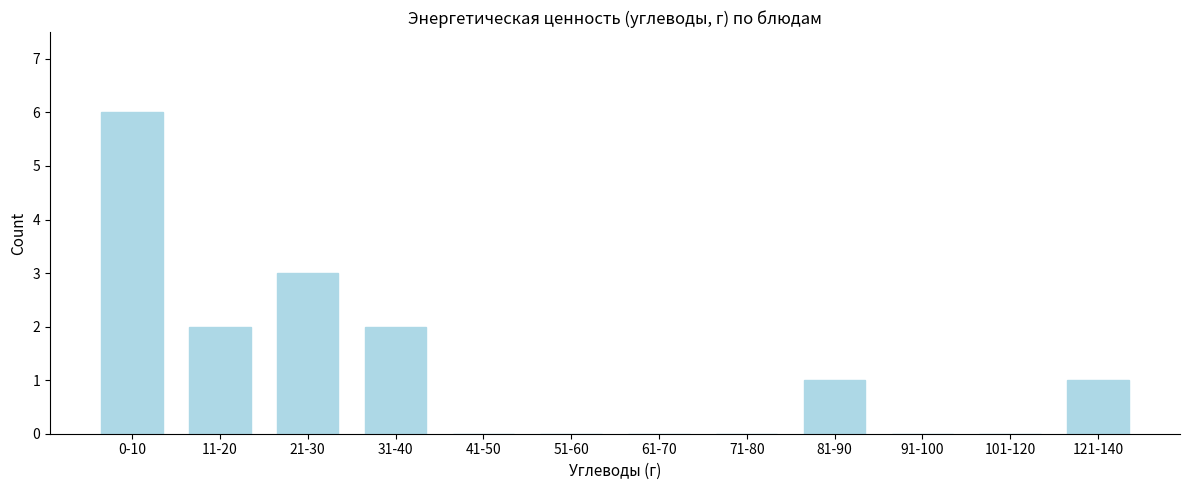

Reading left to right, list all the values displayed in this chart.

0-10=6	11-20=2	21-30=3	31-40=2	41-50=0	51-60=0	61-70=0	71-80=0	81-90=1	91-100=0	101-120=0	121-140=1